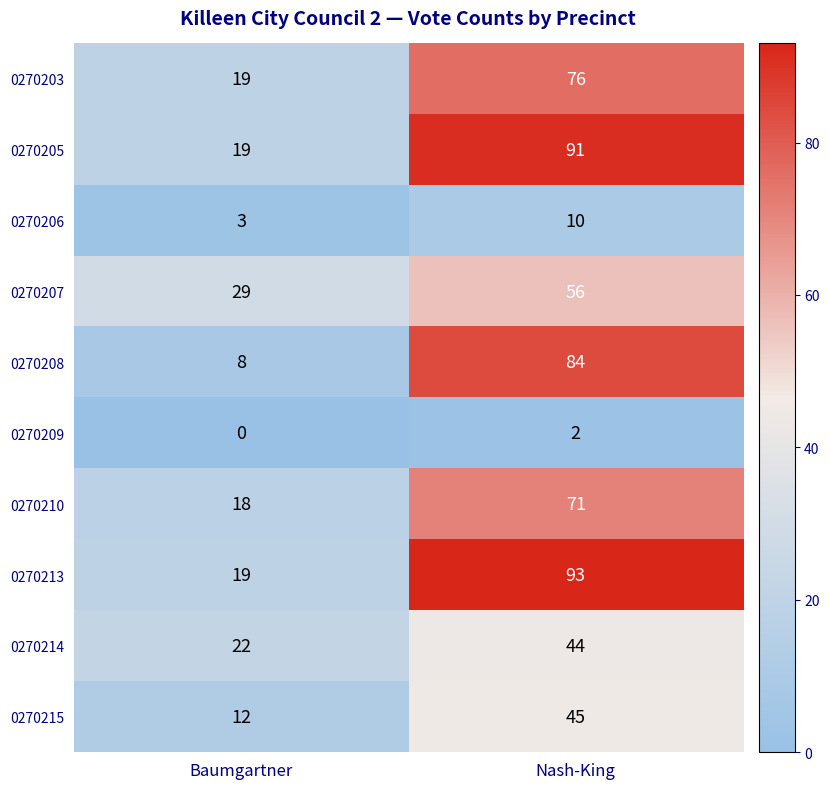

Is it true that 0270207 equals 25 at Nash-King?

False